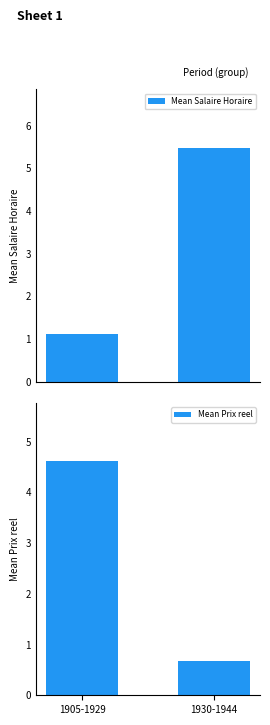

Rank the series by their maximum value, from highest to lowest.

Mean Salaire Horaire, Mean Prix reel